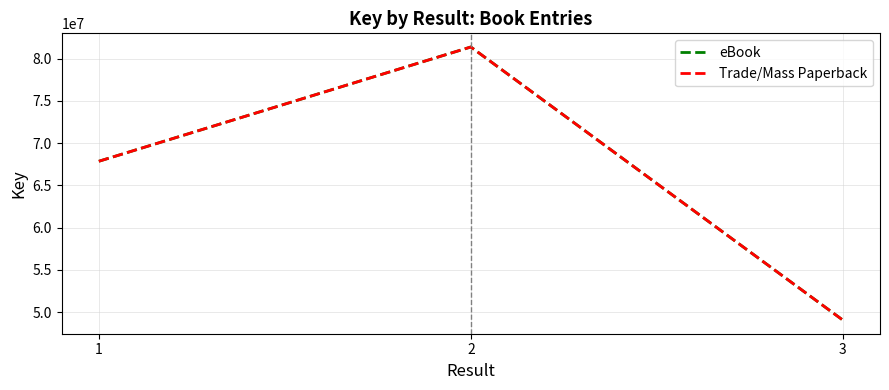

Is this an area chart (filled region under the line)?

No